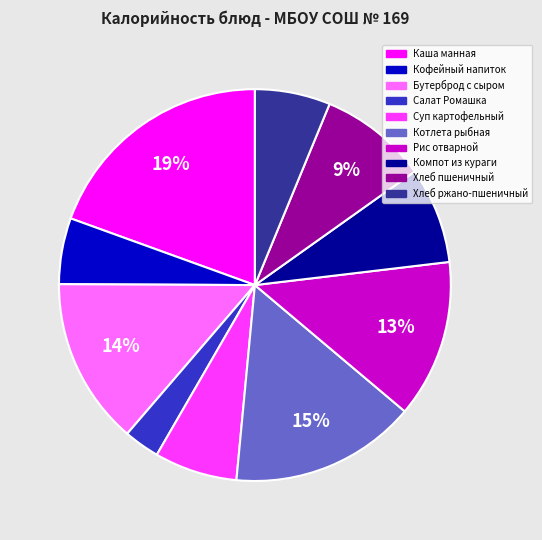

Which slice is the largest?

Каша манная